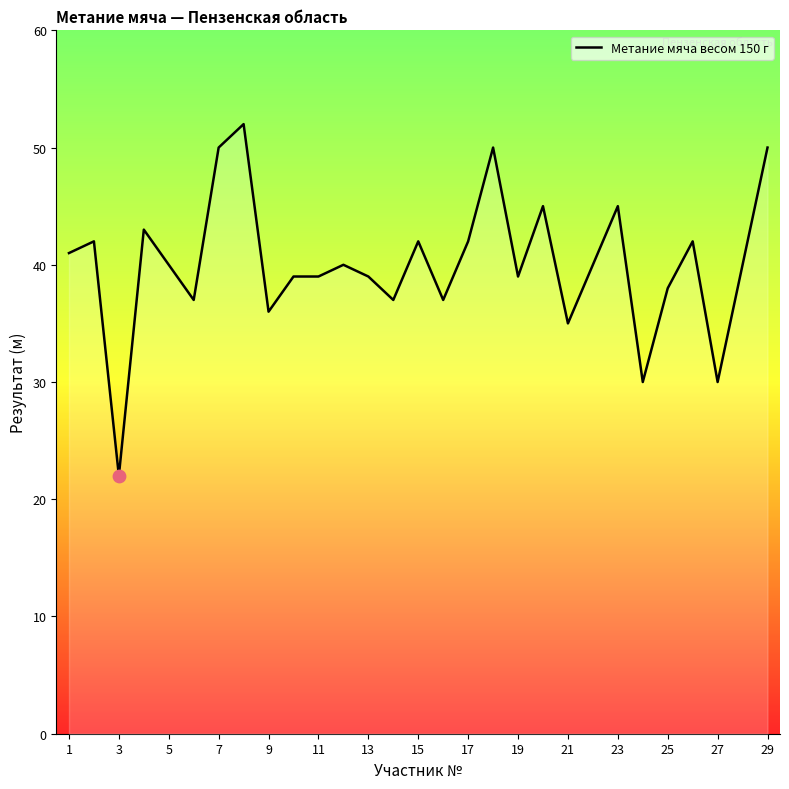

What is the smallest value displayed?

22